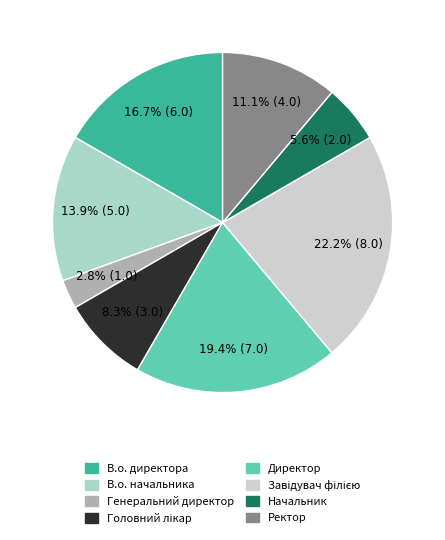

What is the smallest slice in the pie chart?

Генеральний директор